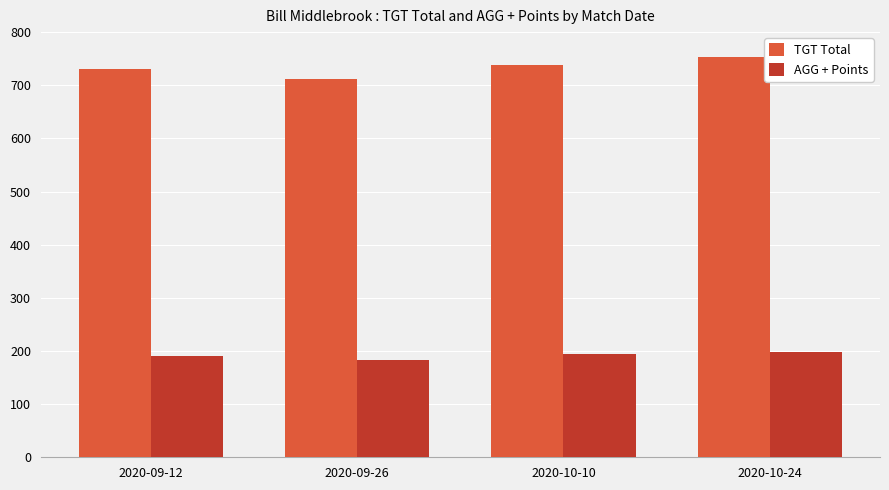

List the series in order of their peak value, highest first.

TGT Total, AGG + Points